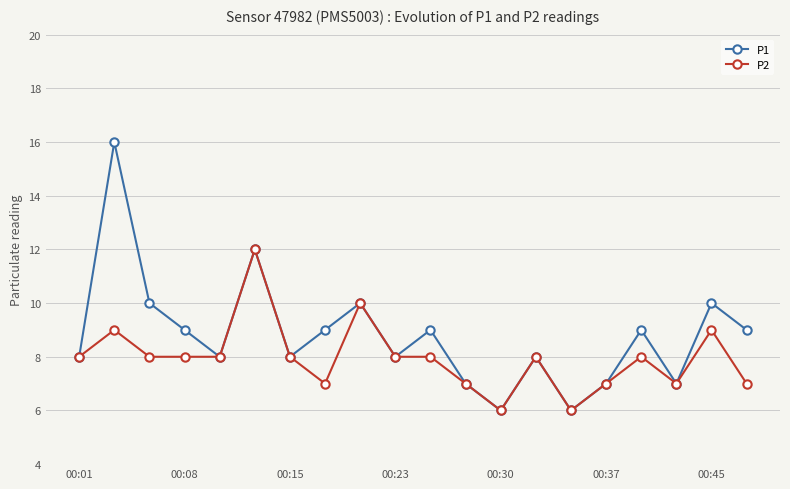

What is the smallest value displayed?

6